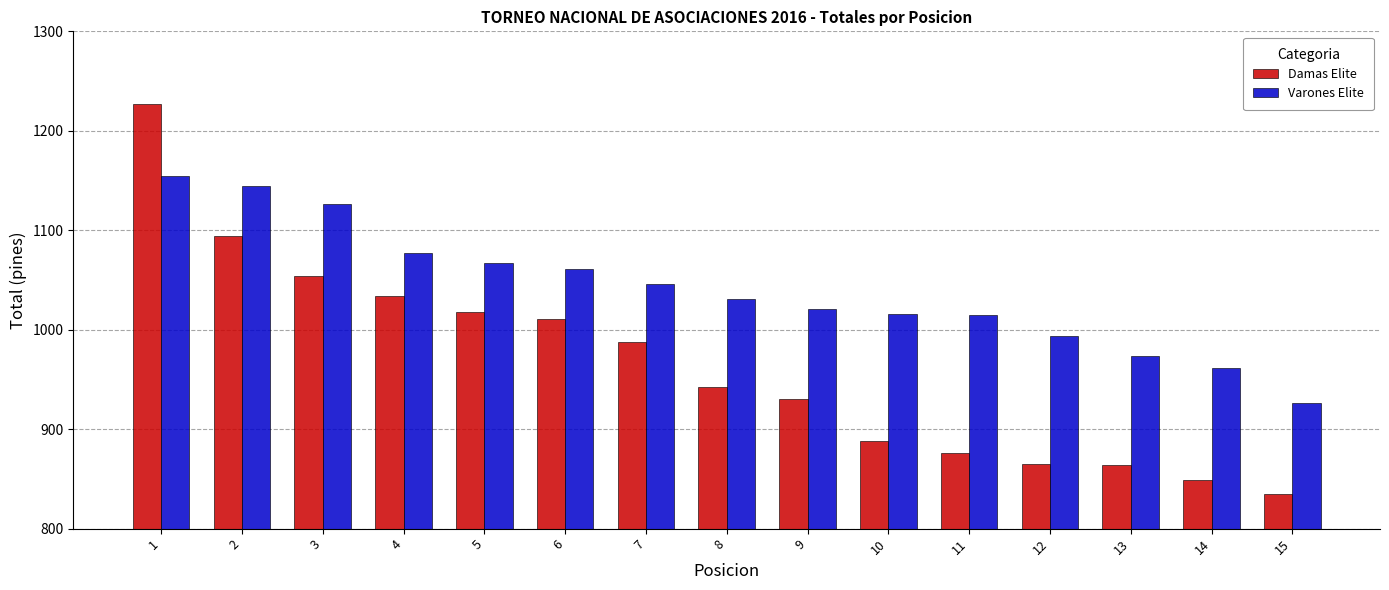

What is the difference between the second highest and second lowest values in the Damas Elite series?

245